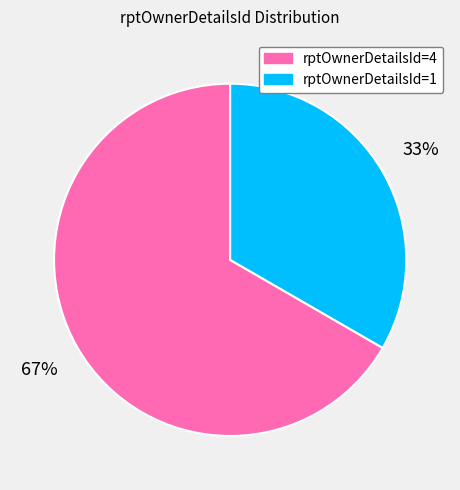

Does any single category account for the majority?

Yes